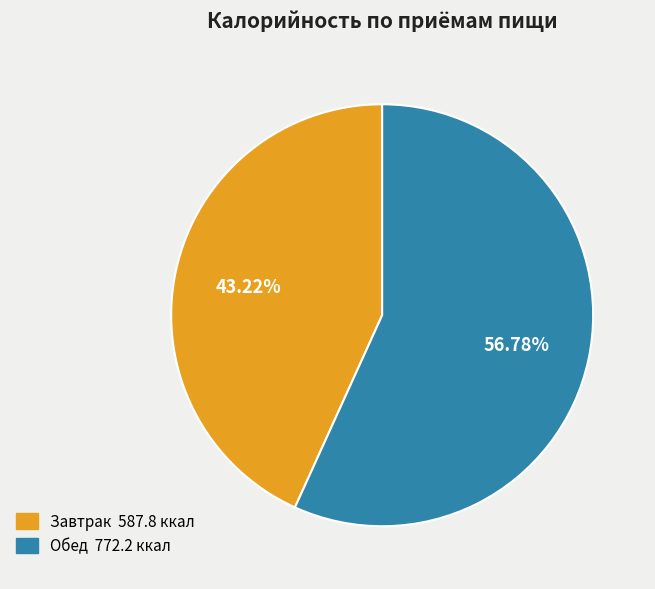

Rank the categories by value from highest to lowest.

Обед, Завтрак